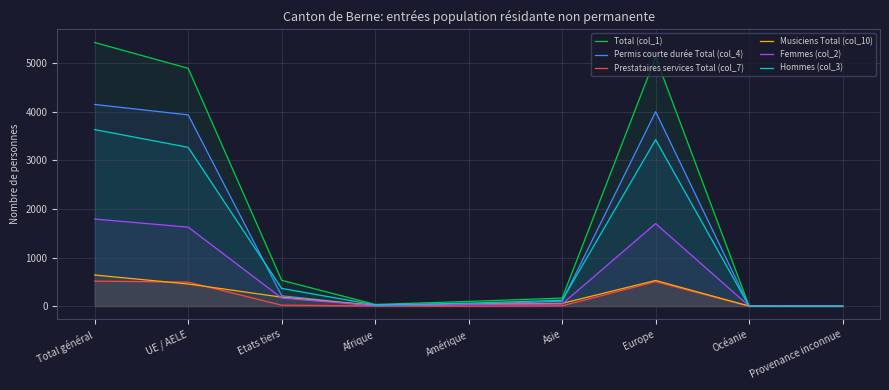

What are all the series names shown in the legend?

Total (col_1), Permis courte durée Total (col_4), Prestataires services Total (col_7), Musiciens Total (col_10), Femmes (col_2), Hommes (col_3)